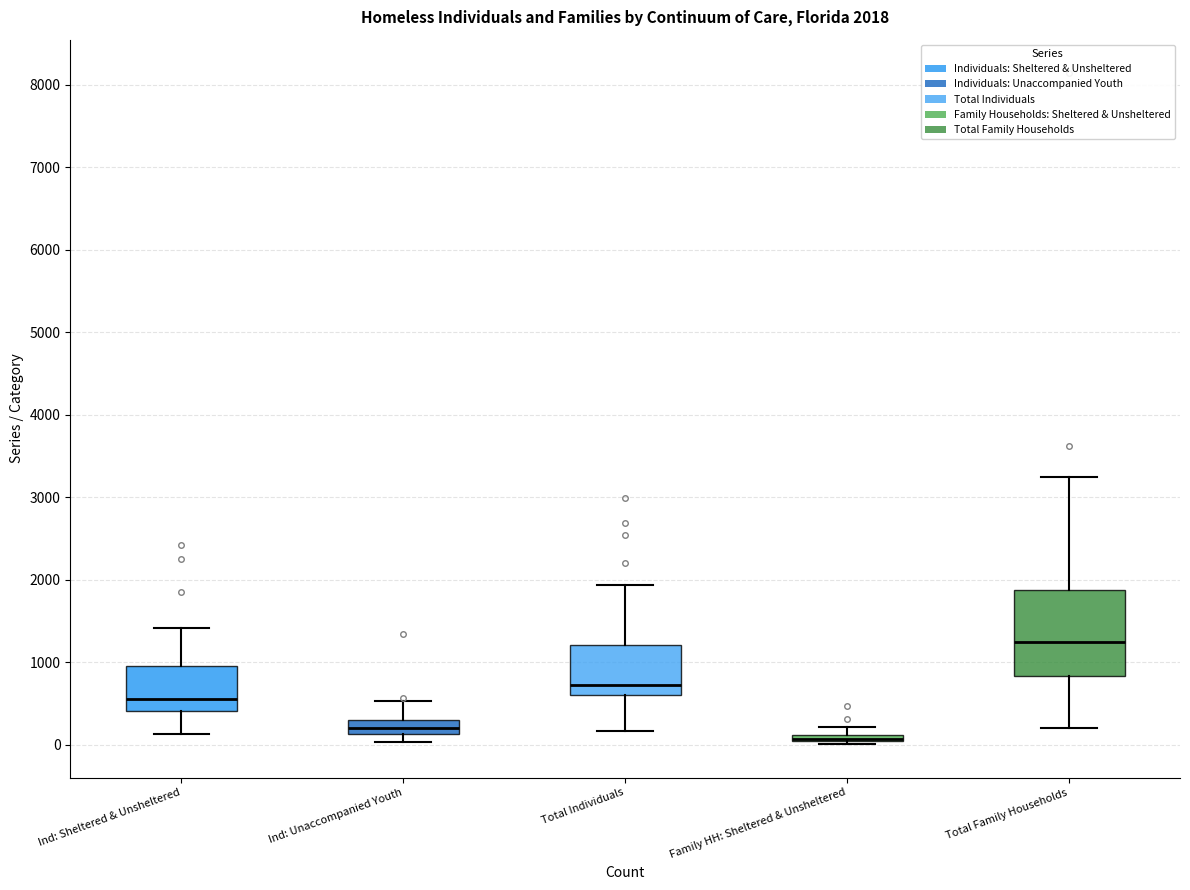

Comparing the boxes themselves (not the whiskers), which one is the tallest?

Total Family Households